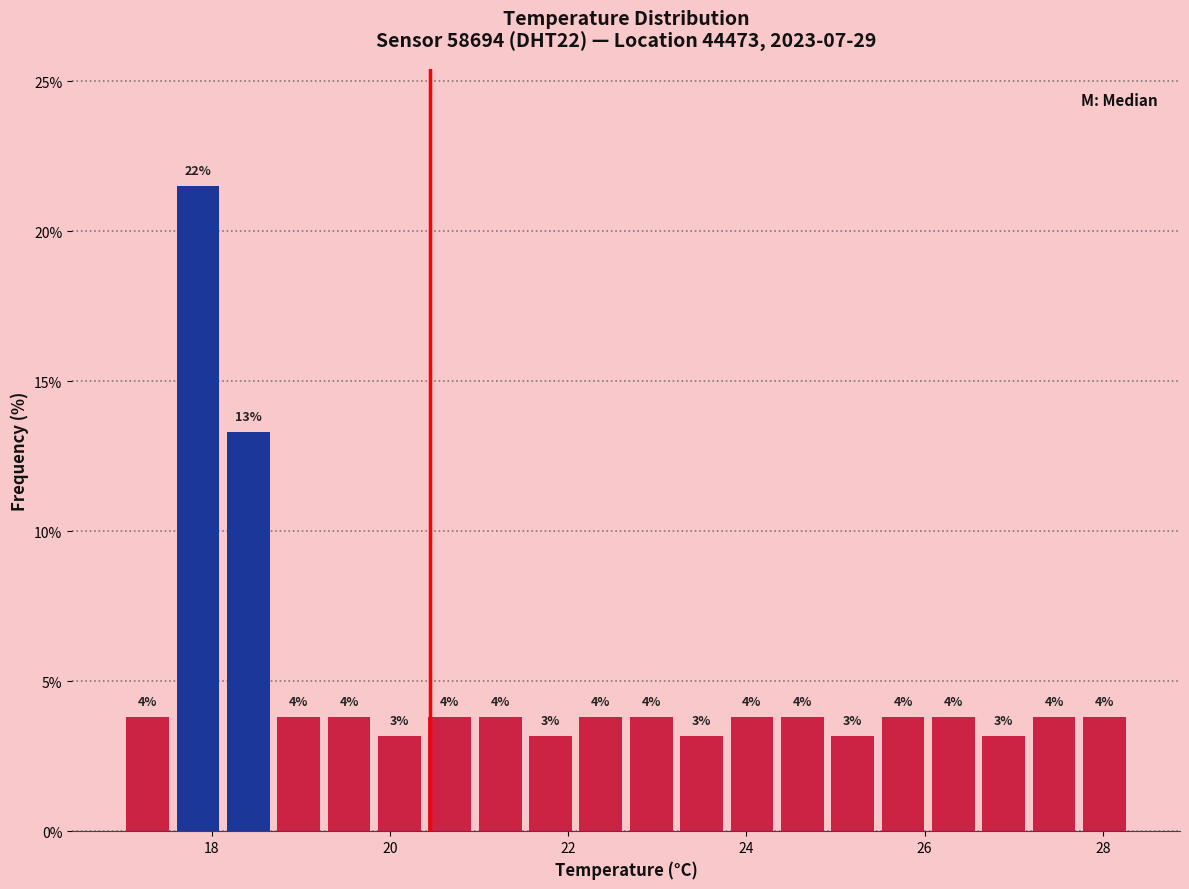

Around what value on the x-axis is the tallest bar? Give the approximate position of its centre, as read against the axis.

17.8